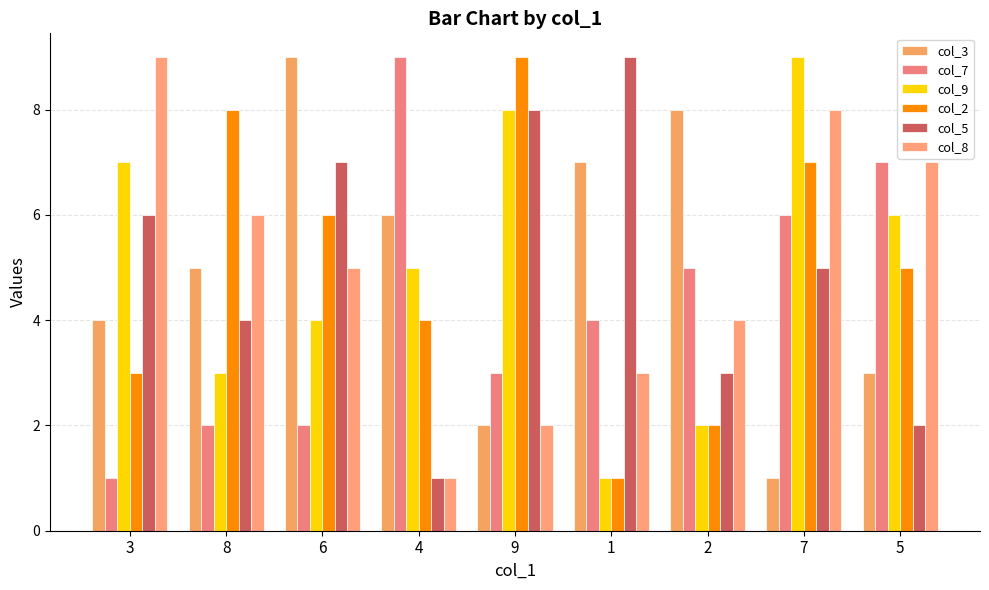

Rank the categories by col_9 value from lowest to highest.

1, 2, 8, 6, 4, 5, 3, 9, 7